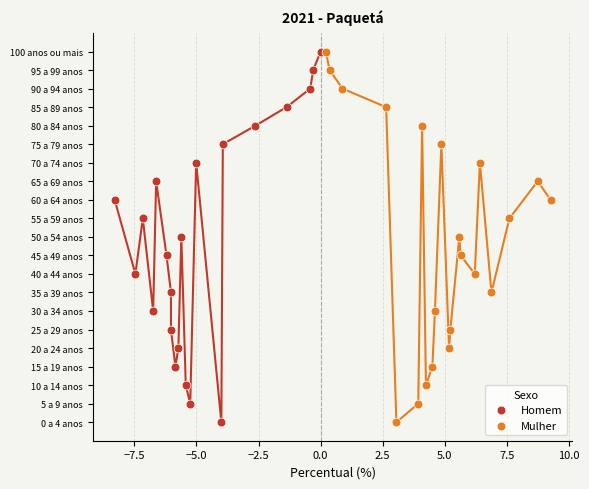

What are all the series names shown in the legend?

Homem, Mulher